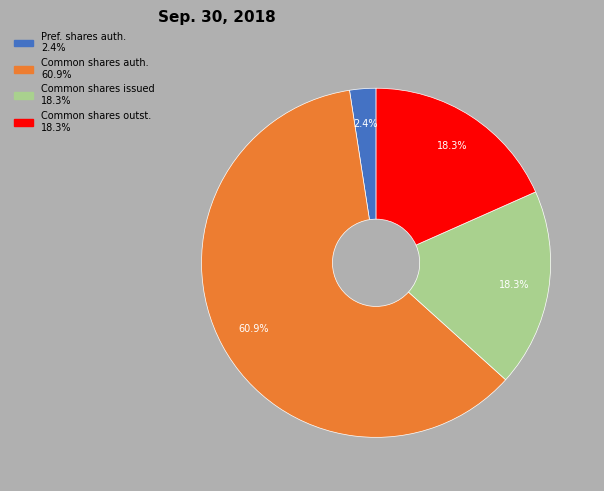

Is there a majority slice in this chart?

Yes